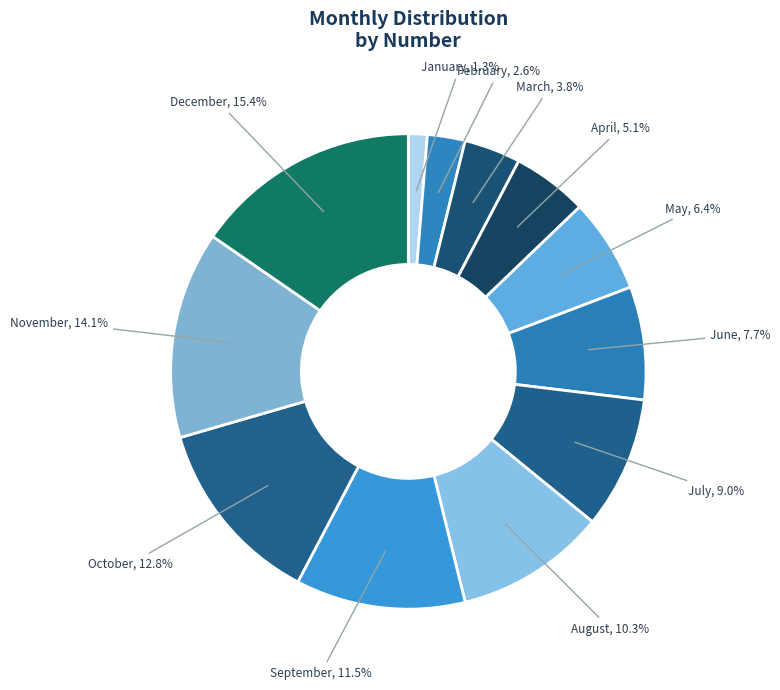

What percentage is NOT represented by March?

96.2%